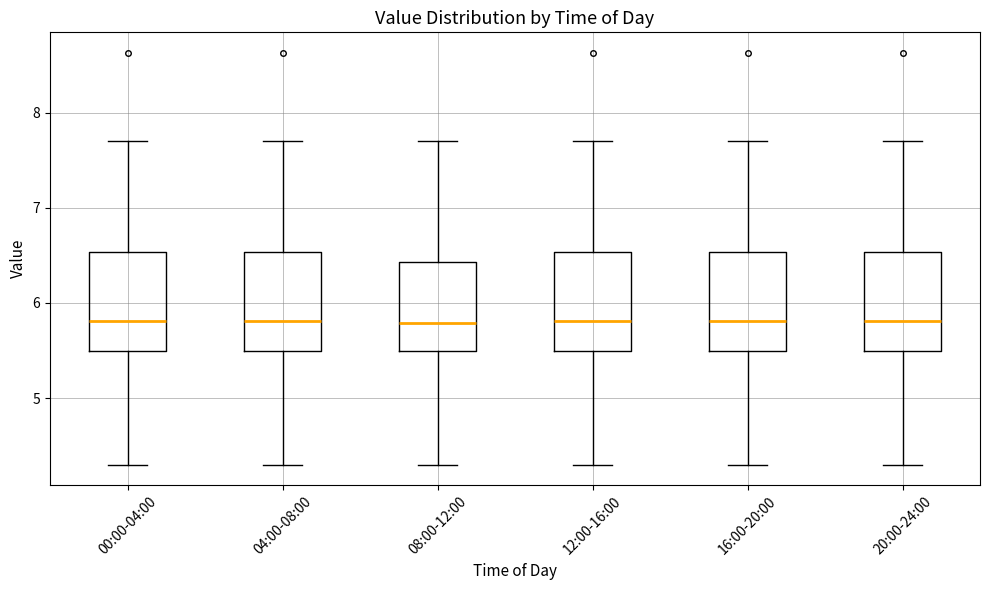

Reading left to right, read every box against the y-axis: the position of its median line, the range the box covers, and the ends of its whiskers. The values are not printed on the chart, so give them approximately, as read against the axis.

00:00-04:00: median 5.8, box 5.5 to 6.5, whiskers 4.3 to 7.7
04:00-08:00: median 5.8, box 5.5 to 6.5, whiskers 4.3 to 7.7
08:00-12:00: median 5.8, box 5.5 to 6.4, whiskers 4.3 to 7.7
12:00-16:00: median 5.8, box 5.5 to 6.5, whiskers 4.3 to 7.7
16:00-20:00: median 5.8, box 5.5 to 6.5, whiskers 4.3 to 7.7
20:00-24:00: median 5.8, box 5.5 to 6.5, whiskers 4.3 to 7.7